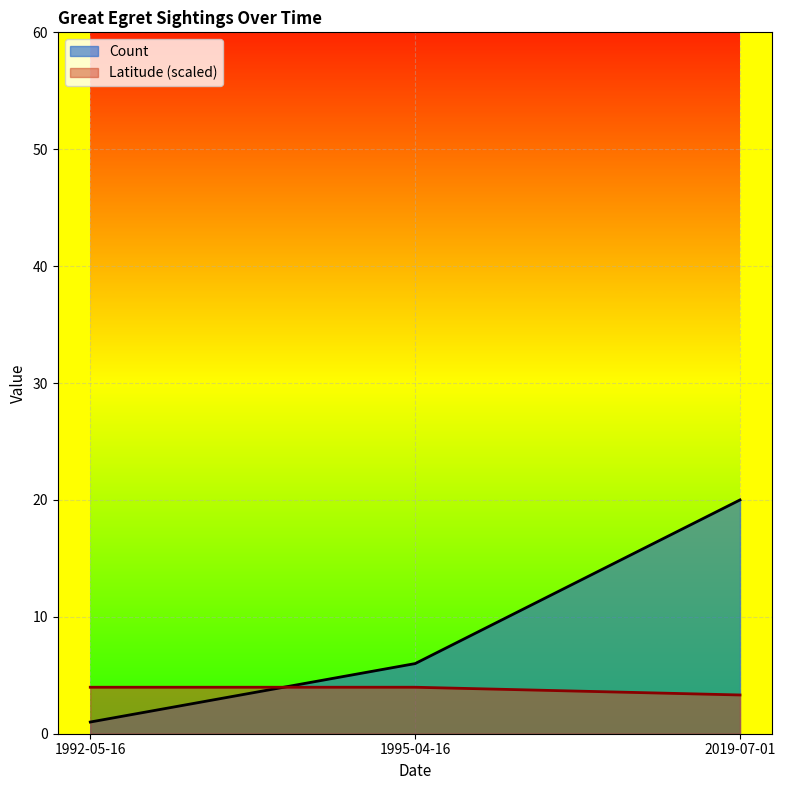

What is the difference between the highest and lowest values at 1995-04-16?

2.0